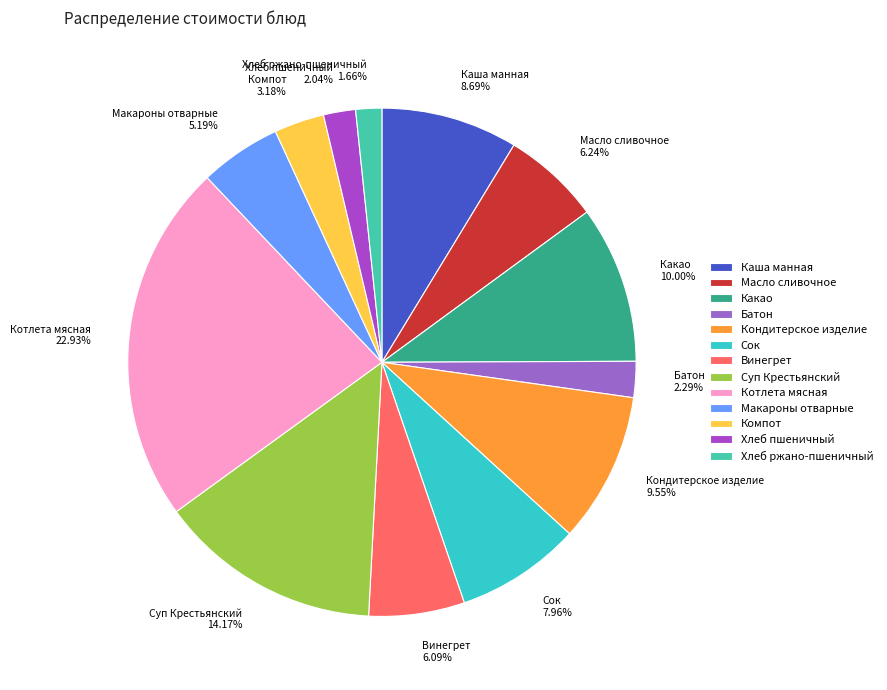

Between Масло сливочное and Какао, which is larger?

Какао